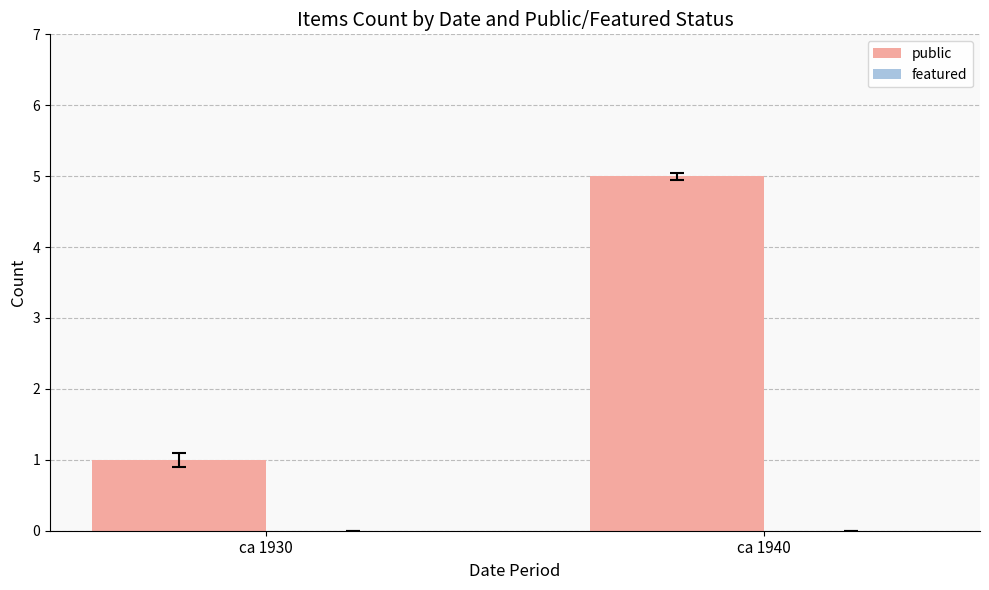

List the labels in order of value, smallest first.

ca 1930, ca 1940